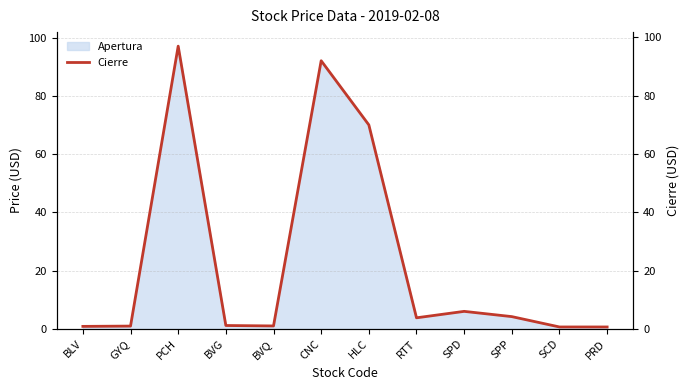

Reading right to left, list all the values displayed in this chart.

0.7	0.7	4.2	6.0	3.8	70.0	92.0	1.1	1.2	97.0	1.0	0.9